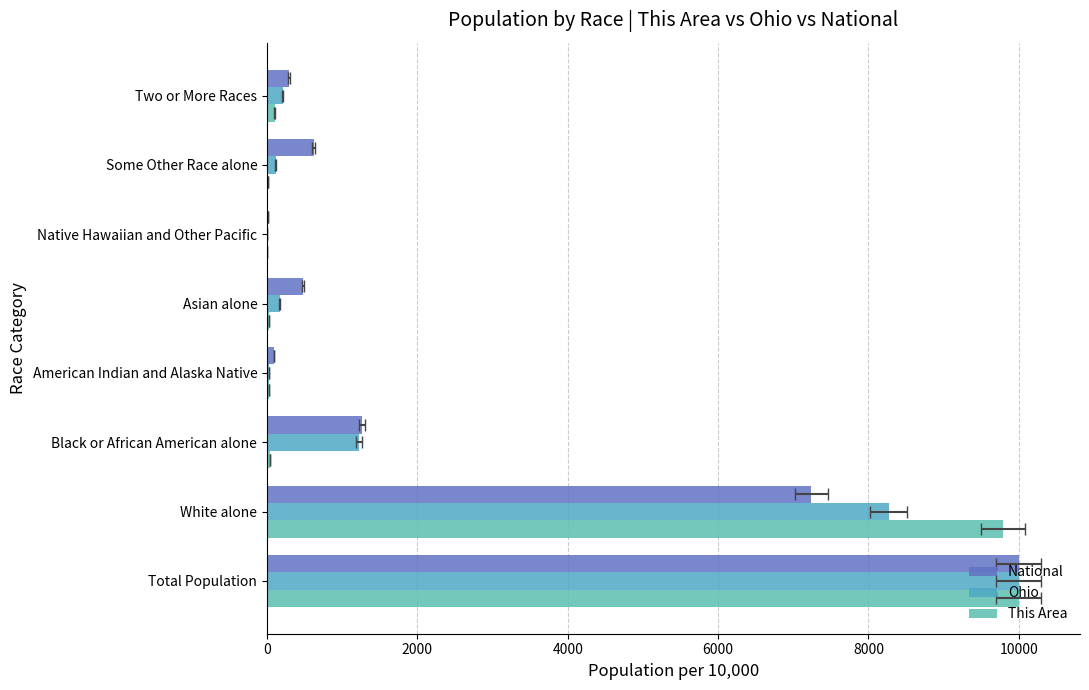

True or false: This Area has a value of 14507.1 at 0.

False